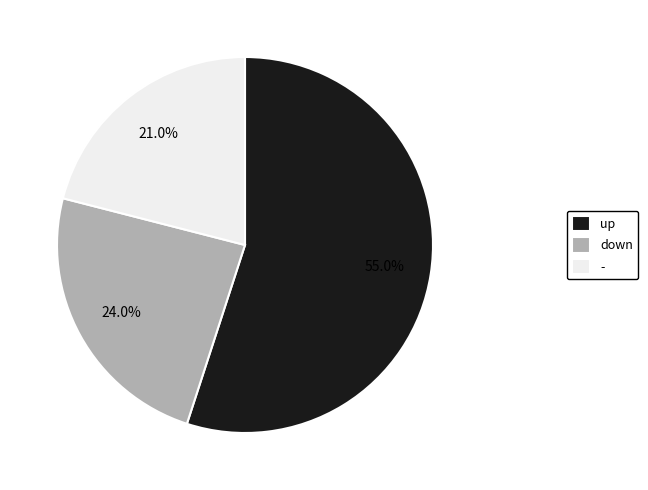

What is the majority slice?

up